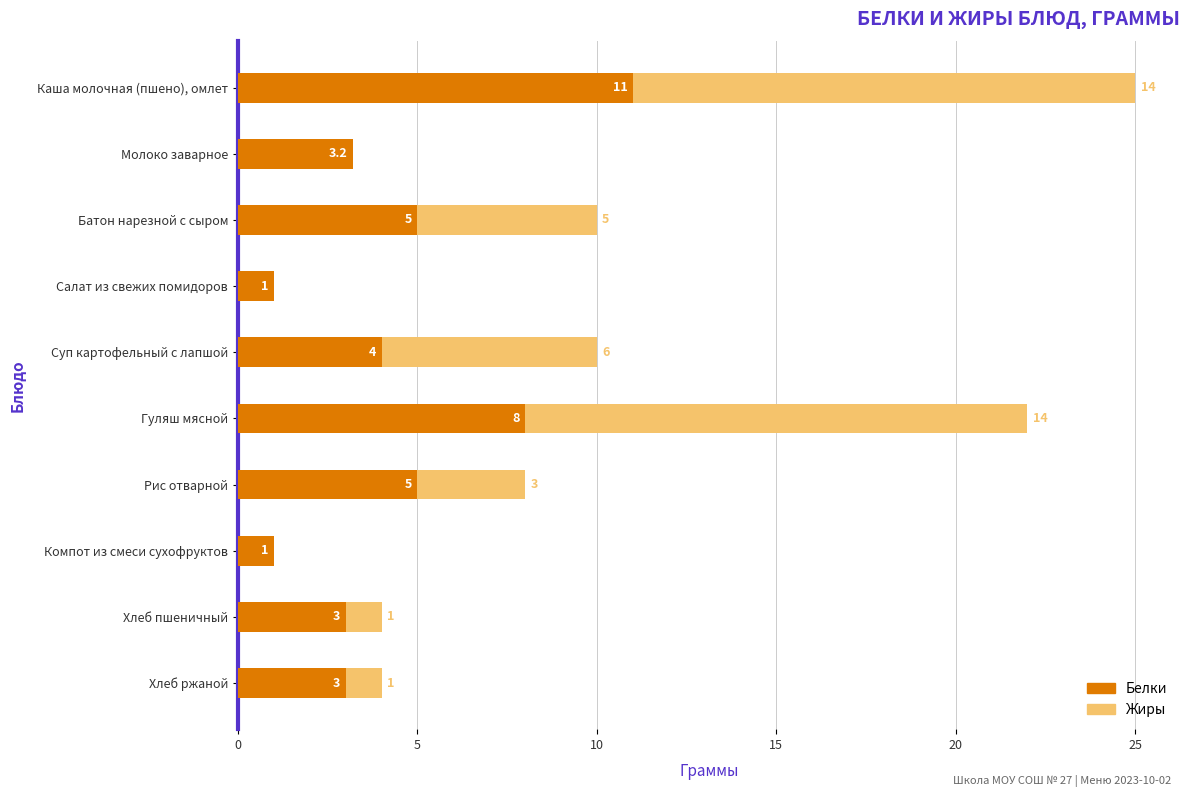

The value of Белки at Суп картофельный с лапшой is 4.0. True or false?

True